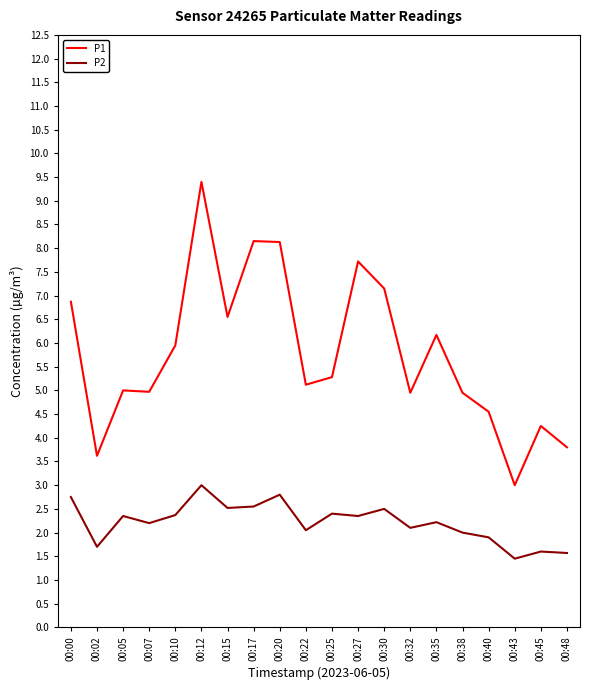

At which category does the chart reach its minimum across all series?

00:43